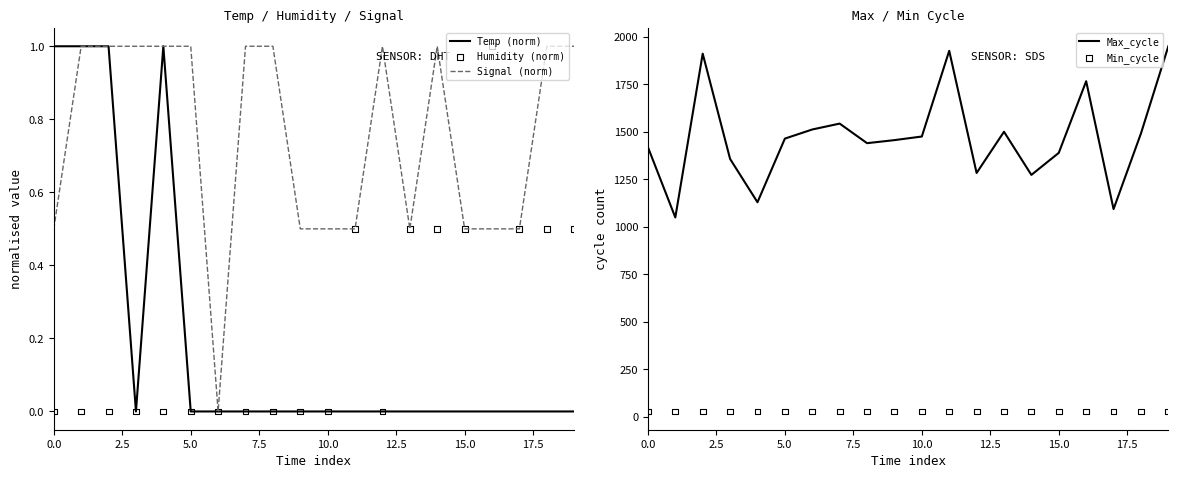

What is the highest value of the Signal (norm) series?

1.0